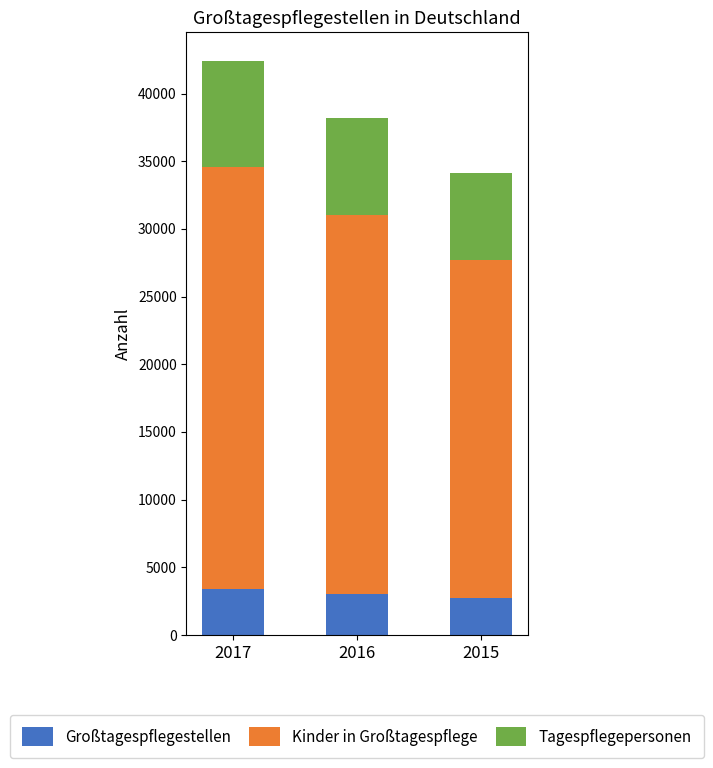

How many bars are there in total?

3